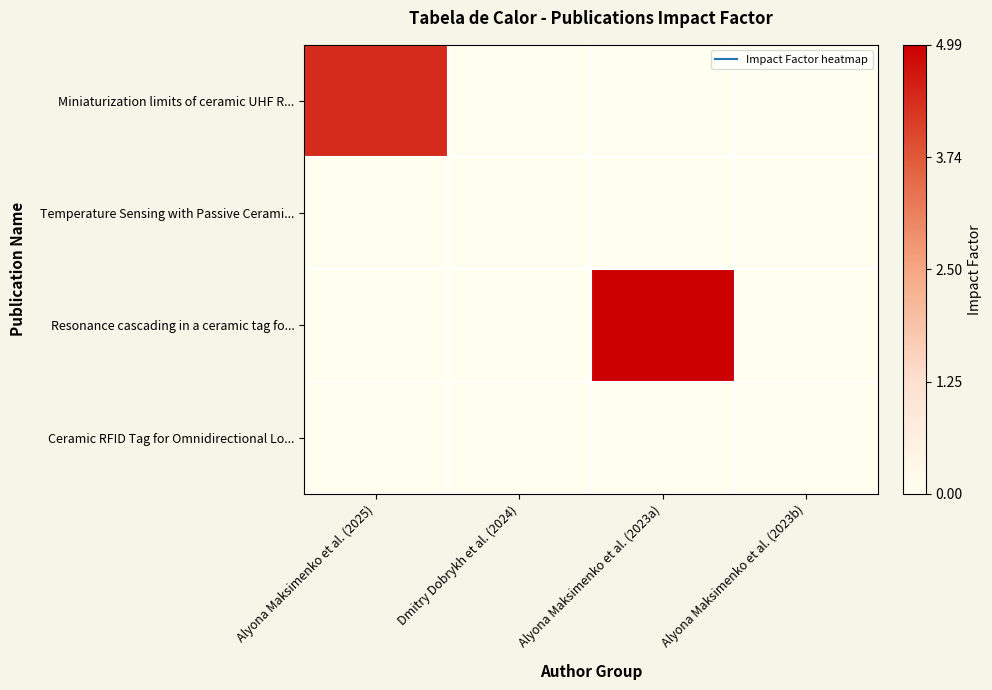

Reading left to right, transcribe all the data shown in this chart.

Miniaturization limits of ceramic UHF R...: Alyona Maksimenko et al. (2025)=0.9	Dmitry Dobrykh et al. (2024)=0.0	Alyona Maksimenko et al. (2023a)=0.0	Alyona Maksimenko et al. (2023b)=0.0
Temperature Sensing with Passive Cerami...: Alyona Maksimenko et al. (2025)=0.0	Dmitry Dobrykh et al. (2024)=0.0	Alyona Maksimenko et al. (2023a)=0.0	Alyona Maksimenko et al. (2023b)=0.0
Resonance cascading in a ceramic tag fo...: Alyona Maksimenko et al. (2025)=0.0	Dmitry Dobrykh et al. (2024)=0.0	Alyona Maksimenko et al. (2023a)=1.0	Alyona Maksimenko et al. (2023b)=0.0
Ceramic RFID Tag for Omnidirectional Lo...: Alyona Maksimenko et al. (2025)=0.0	Dmitry Dobrykh et al. (2024)=0.0	Alyona Maksimenko et al. (2023a)=0.0	Alyona Maksimenko et al. (2023b)=0.0